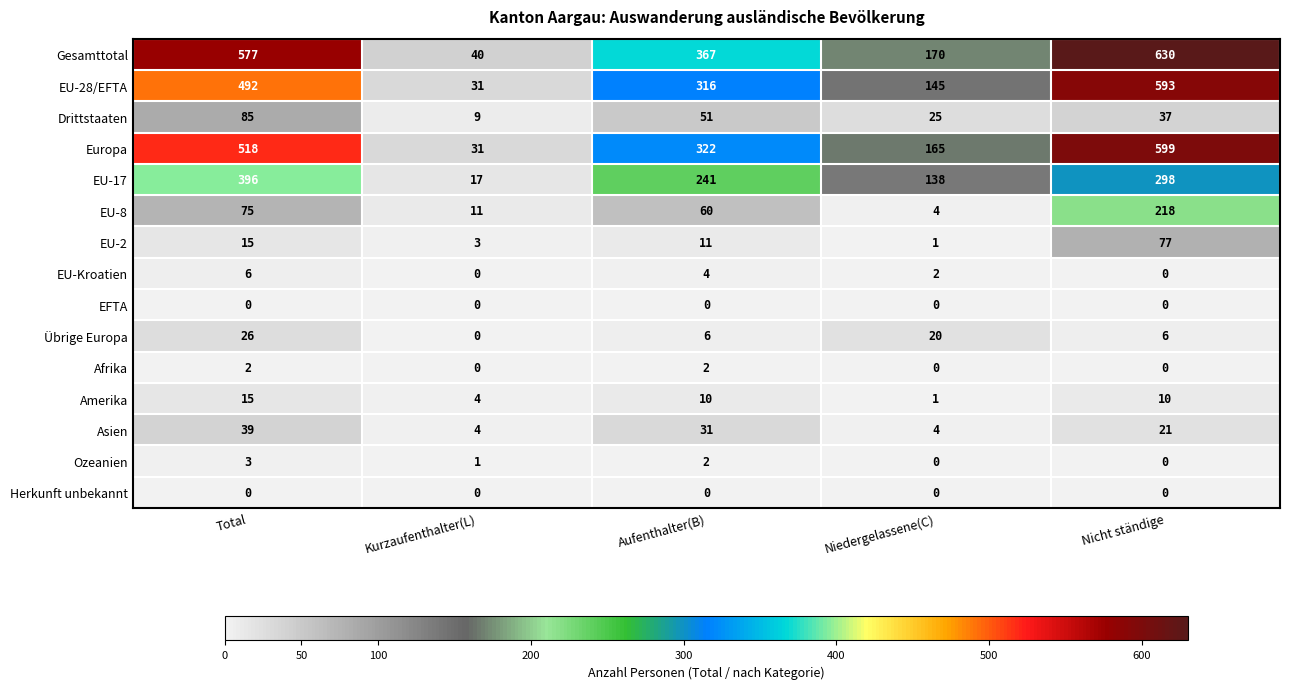

Is the value of Gesamttotal at Total greater than the value of Übrige Europa at Nicht ständige?

Yes